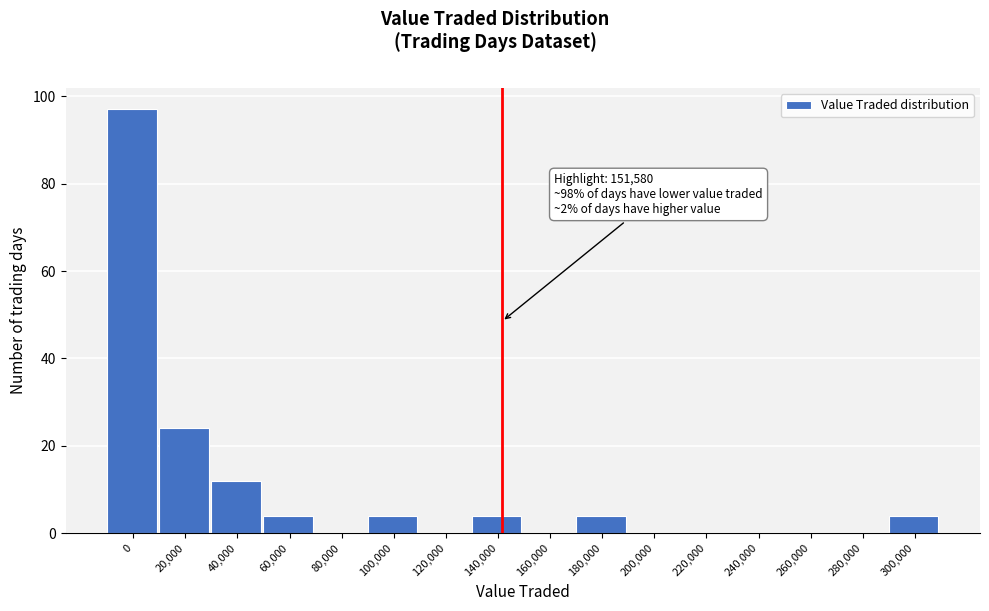

Reading left to right, extract all data points from this chart.

0=97	20,000=24	40,000=12	60,000=4	80,000=0	100,000=4	120,000=0	140,000=4	160,000=0	180,000=4	200,000=0	220,000=0	240,000=0	260,000=0	280,000=0	300,000=4